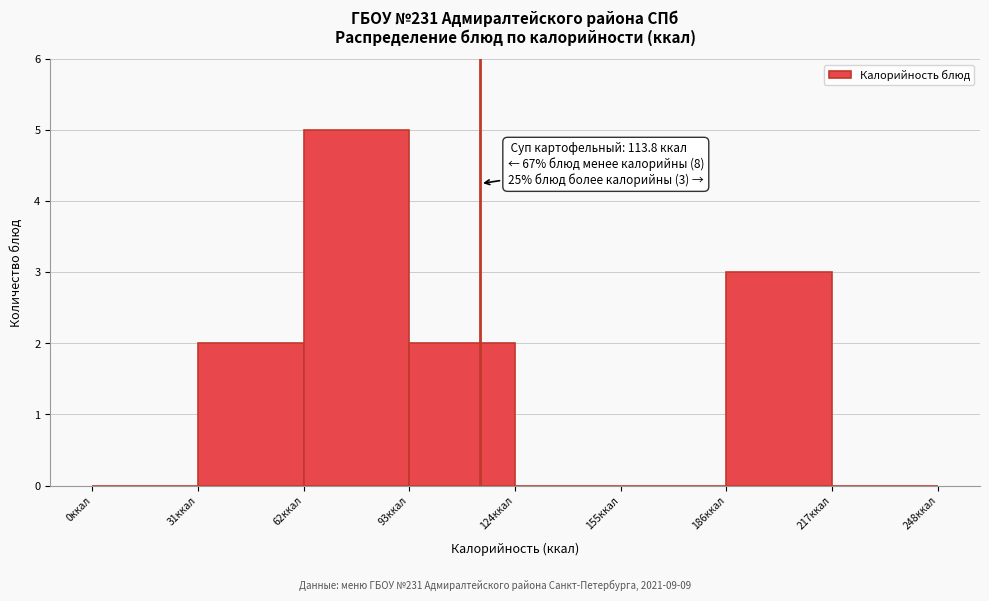

Over which range of the x-axis is the bar tallest?

62 to 93